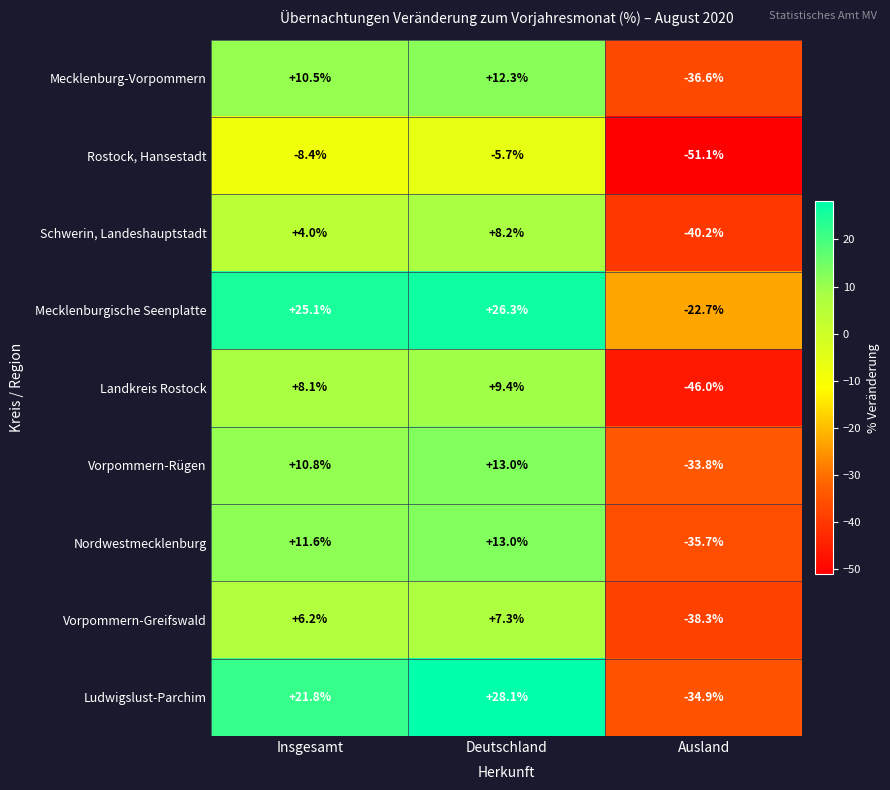

What is the difference between the second highest and minimum values in the Vorpommern-Greifswald series?

44.5